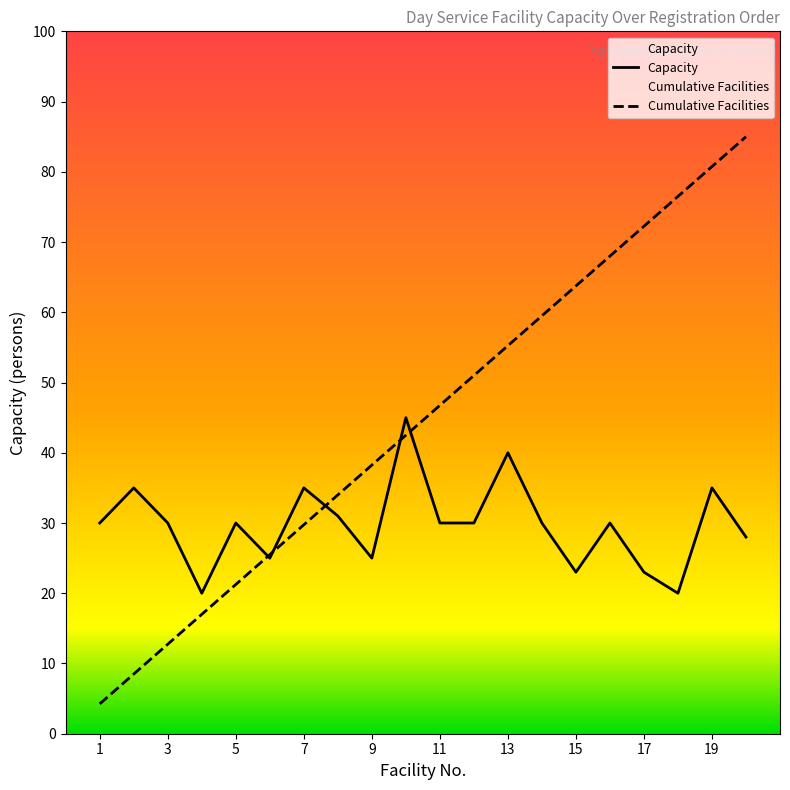

What is the spread (max minus min) of values at 5?

8.8